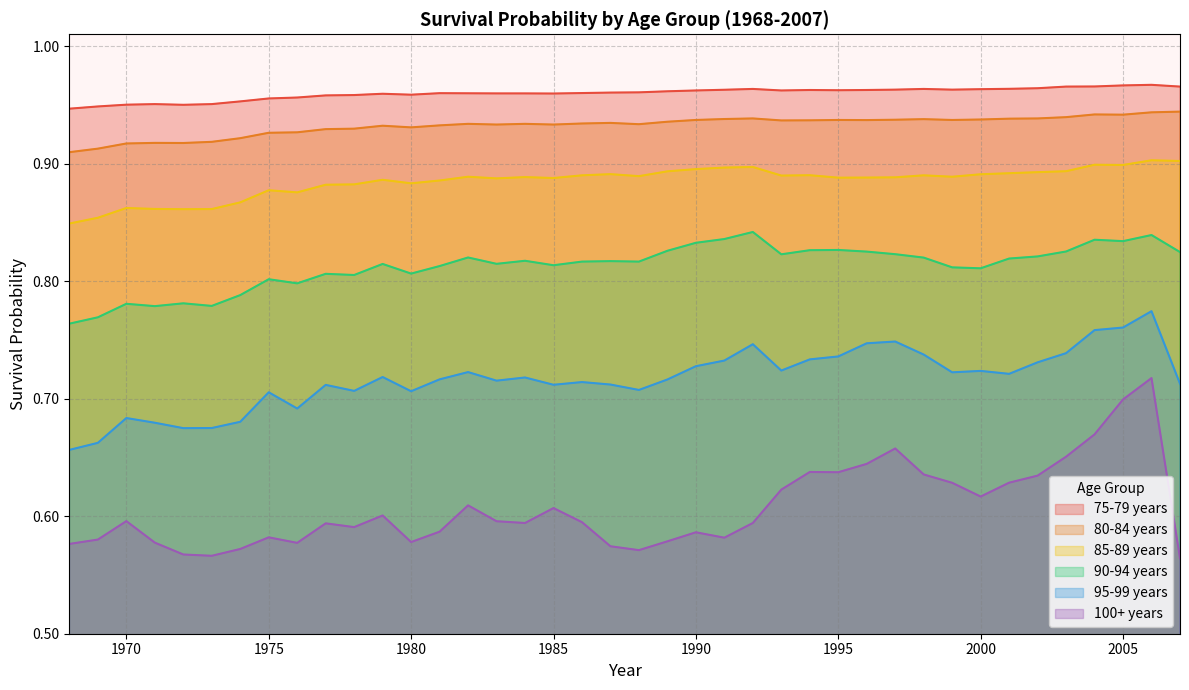

Reading right to left, list all the values displayed in this chart.

75-79 years: 1.0	1.0	1.0	1.0	1.0	1.0	1.0	1.0	1.0	1.0	1.0	1.0	1.0	1.0	1.0	1.0	1.0	1.0	1.0	1.0	1.0	1.0	1.0	1.0	1.0	1.0	1.0	1.0	1.0	1.0	1.0	1.0	1.0	1.0	1.0	0.9	1.0	1.0	0.9	0.9
80-84 years: 0.9	0.9	0.9	0.9	0.9	0.9	0.9	0.9	0.9	0.9	0.9	0.9	0.9	0.9	0.9	0.9	0.9	0.9	0.9	0.9	0.9	0.9	0.9	0.9	0.9	0.9	0.9	0.9	0.9	0.9	0.9	0.9	0.9	0.9	0.9	0.9	0.9	0.9	0.9	0.9
85-89 years: 0.9	0.9	0.9	0.9	0.9	0.9	0.9	0.9	0.9	0.9	0.9	0.9	0.9	0.9	0.9	0.9	0.9	0.9	0.9	0.9	0.9	0.9	0.9	0.9	0.9	0.9	0.9	0.9	0.9	0.9	0.9	0.9	0.9	0.9	0.9	0.9	0.9	0.9	0.9	0.8
90-94 years: 0.8	0.8	0.8	0.8	0.8	0.8	0.8	0.8	0.8	0.8	0.8	0.8	0.8	0.8	0.8	0.8	0.8	0.8	0.8	0.8	0.8	0.8	0.8	0.8	0.8	0.8	0.8	0.8	0.8	0.8	0.8	0.8	0.8	0.8	0.8	0.8	0.8	0.8	0.8	0.8
95-99 years: 0.7	0.8	0.8	0.8	0.7	0.7	0.7	0.7	0.7	0.7	0.7	0.7	0.7	0.7	0.7	0.7	0.7	0.7	0.7	0.7	0.7	0.7	0.7	0.7	0.7	0.7	0.7	0.7	0.7	0.7	0.7	0.7	0.7	0.7	0.7	0.7	0.7	0.7	0.7	0.7
100+ years: 0.6	0.7	0.7	0.7	0.7	0.6	0.6	0.6	0.6	0.6	0.7	0.6	0.6	0.6	0.6	0.6	0.6	0.6	0.6	0.6	0.6	0.6	0.6	0.6	0.6	0.6	0.6	0.6	0.6	0.6	0.6	0.6	0.6	0.6	0.6	0.6	0.6	0.6	0.6	0.6